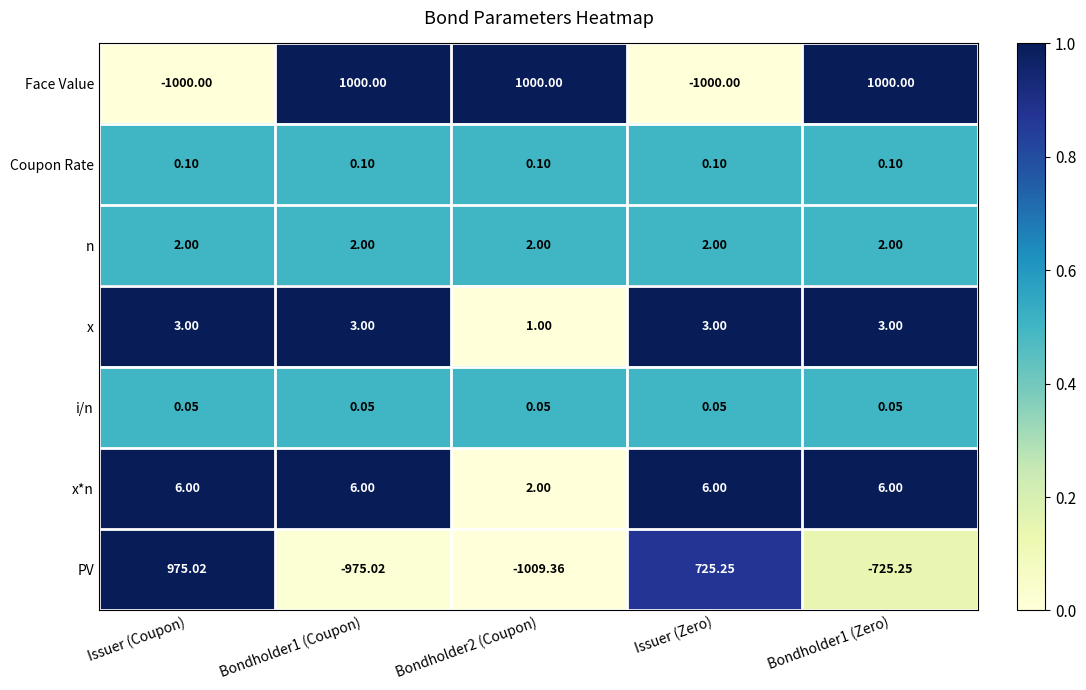

Between Issuer (Coupon) and Bondholder1 (Coupon), which series saw the biggest shift?

Face Value